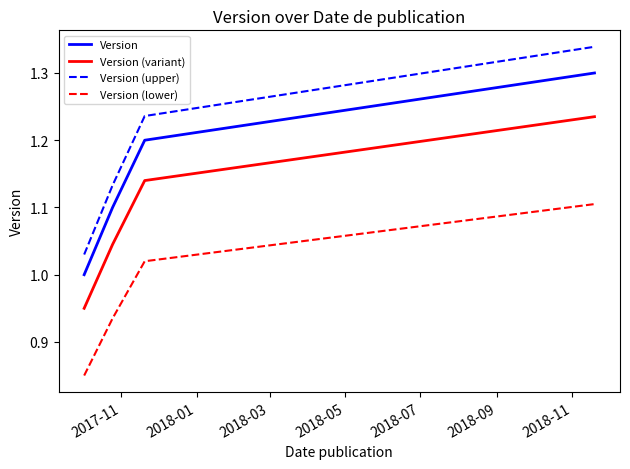

Which series has the widest spread of values?

Version (upper)